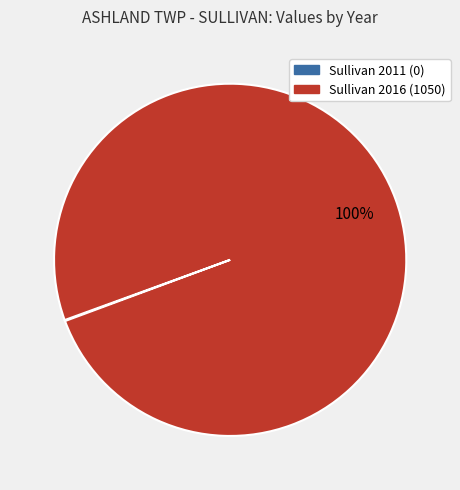

Which slice is the largest?

Sullivan 2016 (1050)